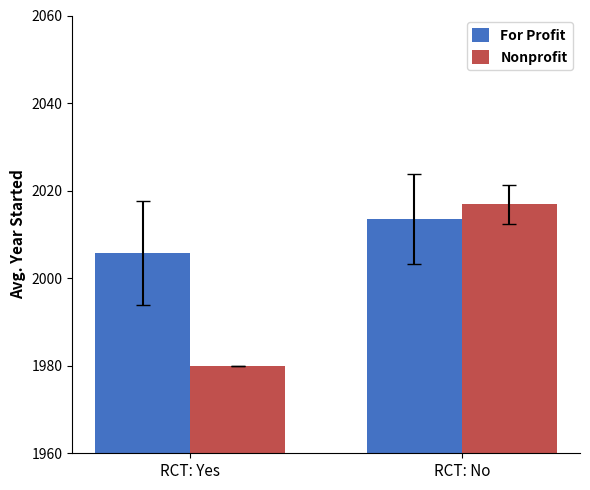

What is the sum of the Nonprofit values at RCT: No and RCT: Yes?

3996.8